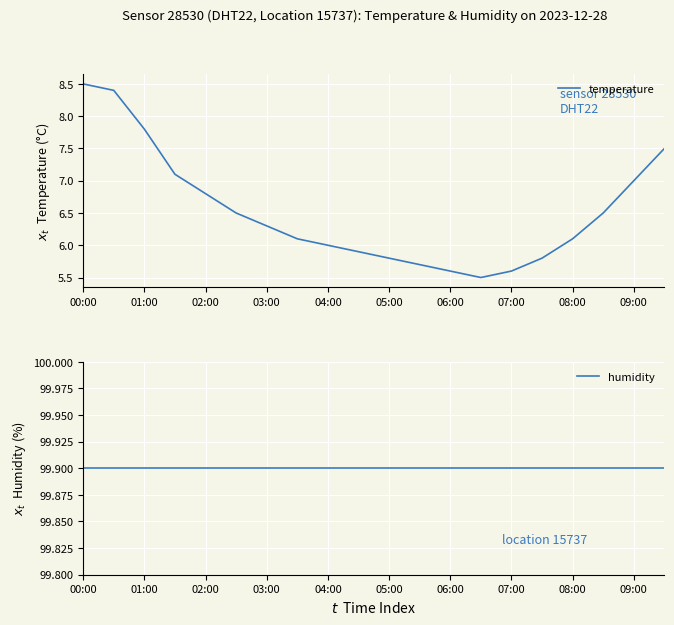

What are all the series names shown in the legend?

temperature, humidity